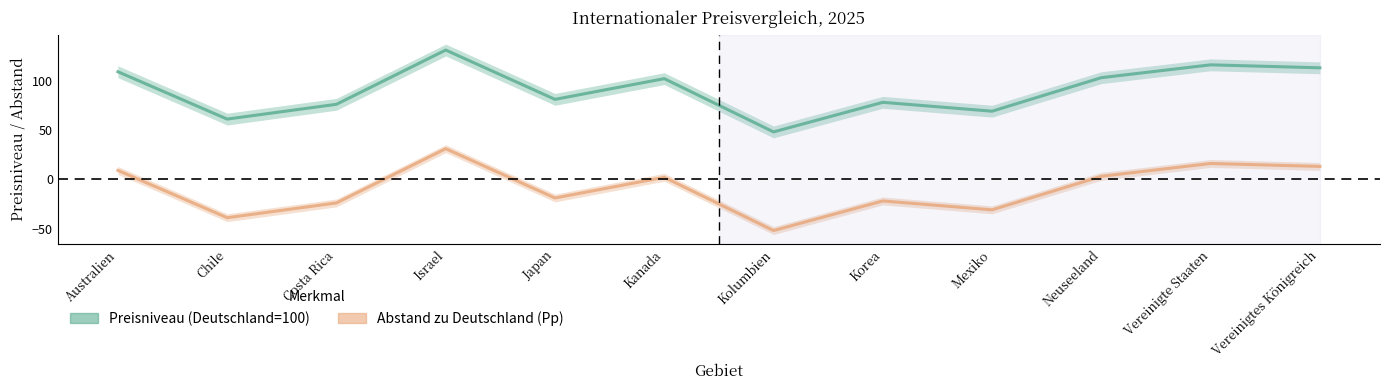

Reading left to right, transcribe all the data shown in this chart.

Preisniveau (Deutschland=100): 109	61	76	131	81	102	48	78	69	103	116	113
Abstand zu Deutschland (Pp): 9	-39	-24	31	-19	2	-52	-22	-31	3	16	13